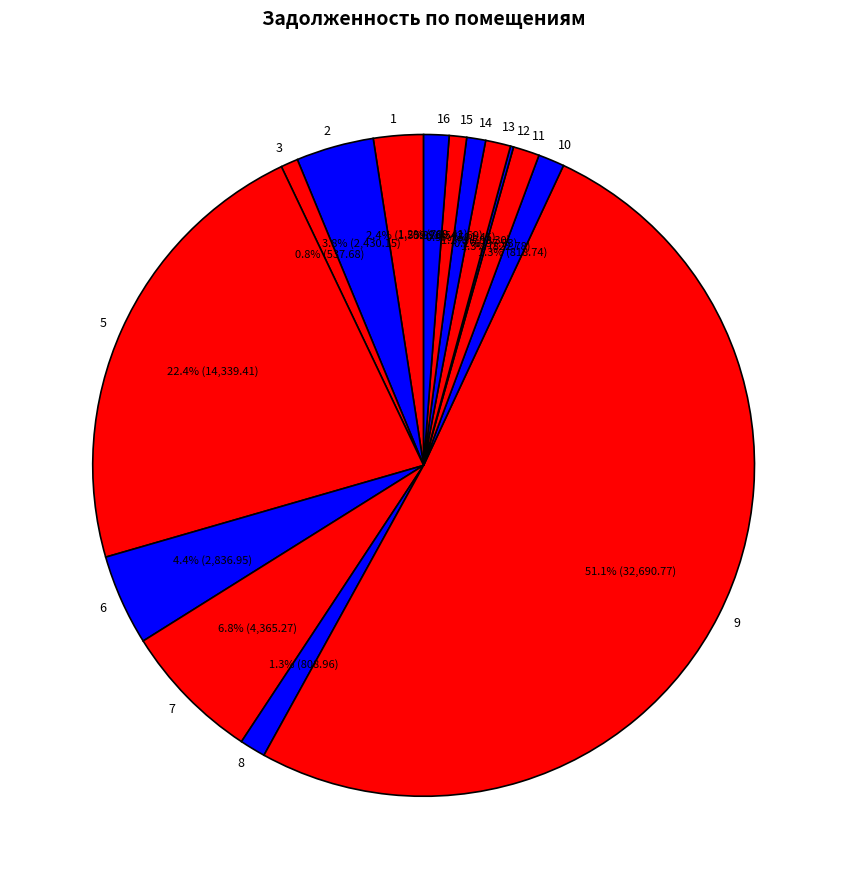

Between 2 and 3, which is larger?

2